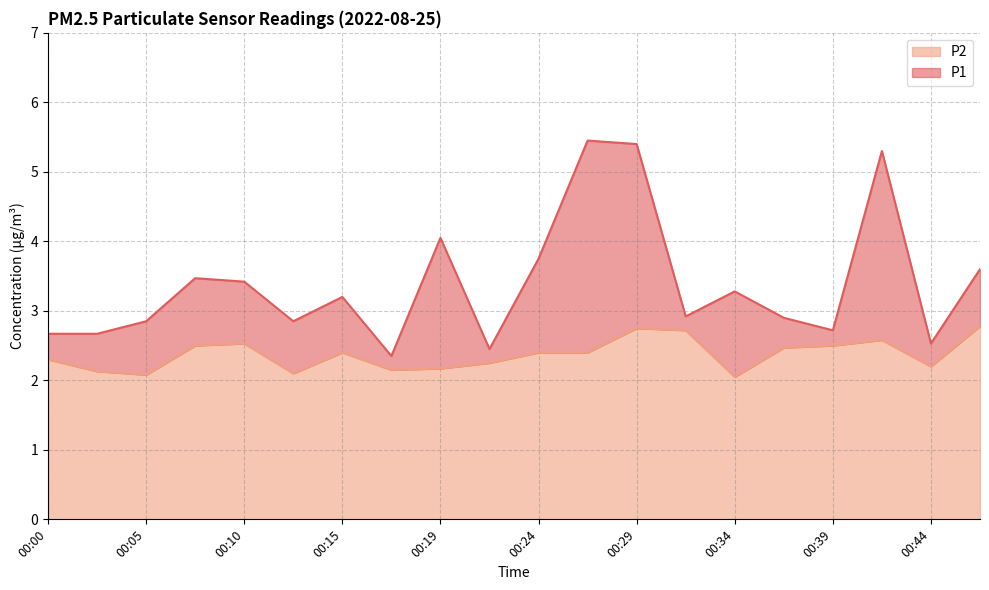

Reading left to right, transcribe all the data shown in this chart.

P1: 00:00=2.7	00:02=2.7	00:05=2.9	00:07=3.5	00:10=3.4	00:12=2.9	00:15=3.2	00:17=2.4	00:19=4.0	00:22=2.5	00:24=3.8	00:27=5.5	00:29=5.4	00:32=2.9	00:34=3.3	00:37=2.9	00:39=2.7	00:42=5.3	00:44=2.5	00:47=3.6
P2: 00:00=2.3	00:02=2.1	00:05=2.1	00:07=2.5	00:10=2.5	00:12=2.1	00:15=2.4	00:17=2.1	00:19=2.2	00:22=2.2	00:24=2.4	00:27=2.4	00:29=2.8	00:32=2.7	00:34=2.0	00:37=2.5	00:39=2.5	00:42=2.6	00:44=2.2	00:47=2.8